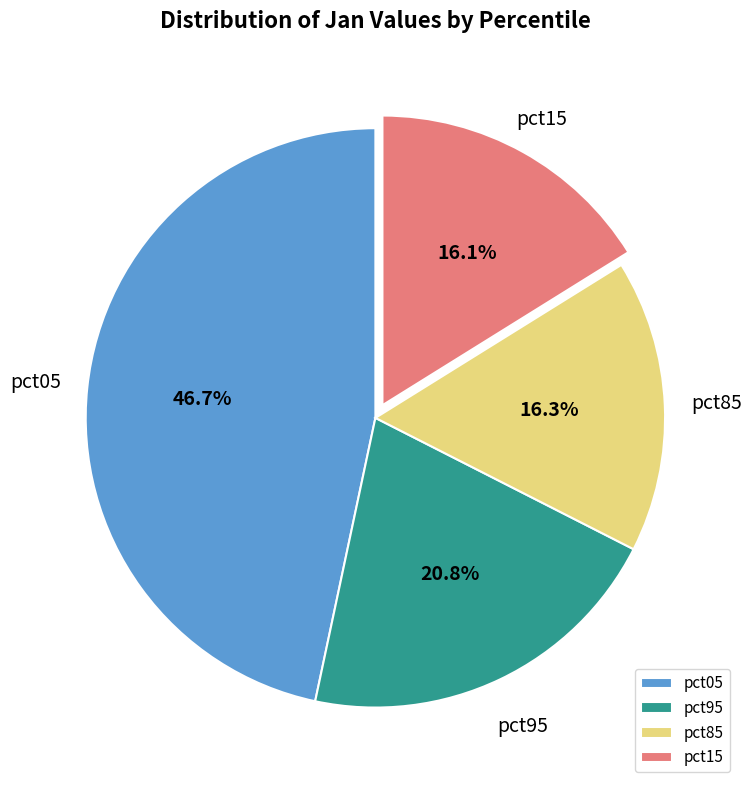

Combined, do pct15 and pct85 account for over 50%?

No